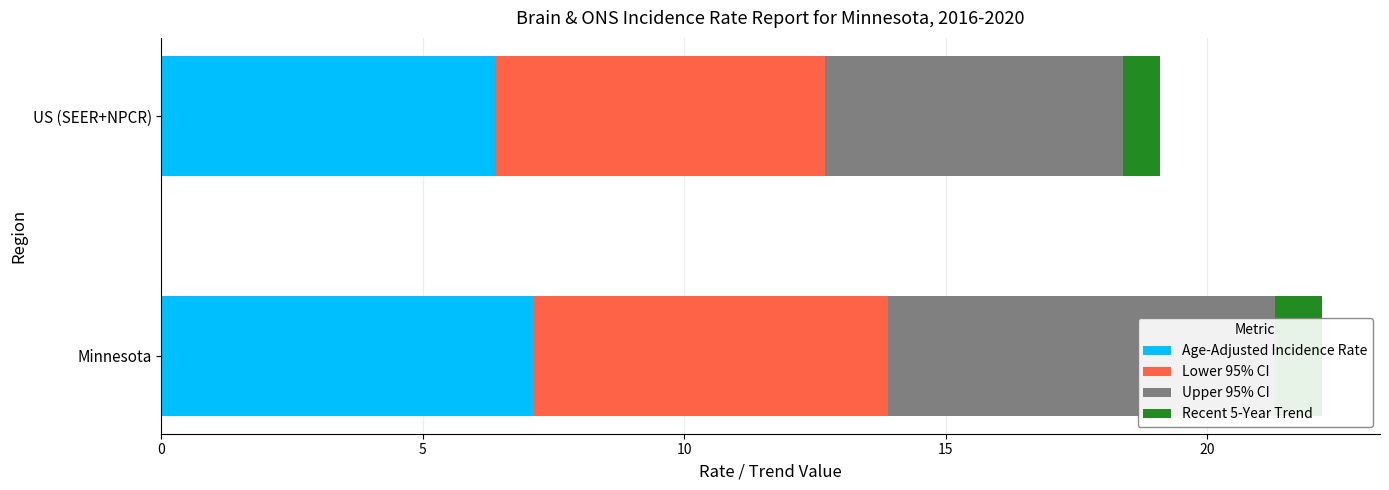

What is the value of the Lower 95% CI bar at the 2nd from the left?

6.3